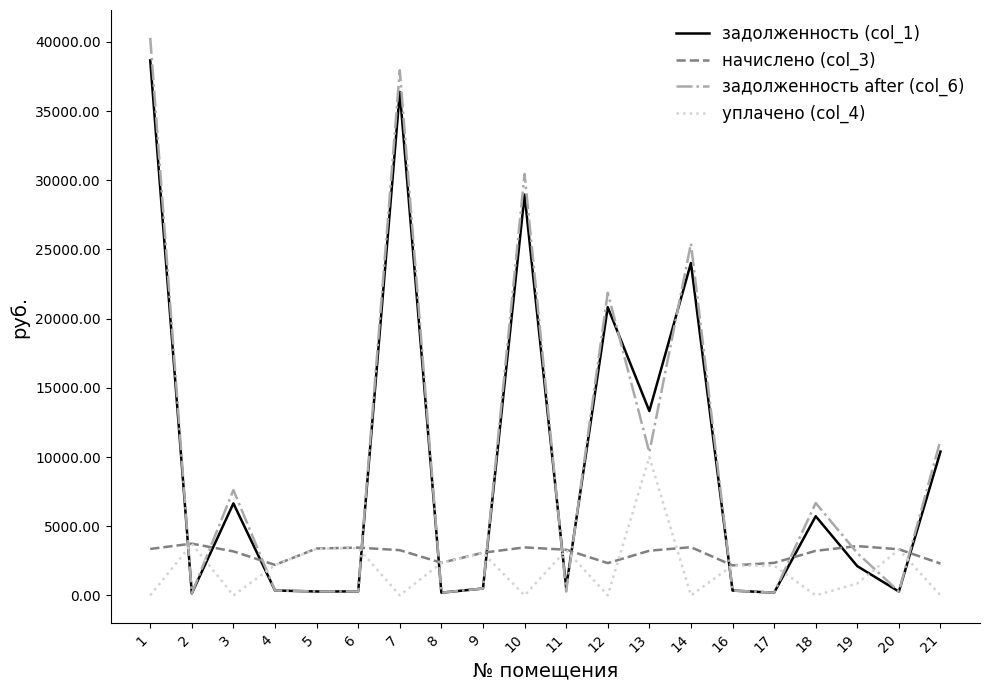

The value of начислено (col_3) at 10 is 3468.5. True or false?

True